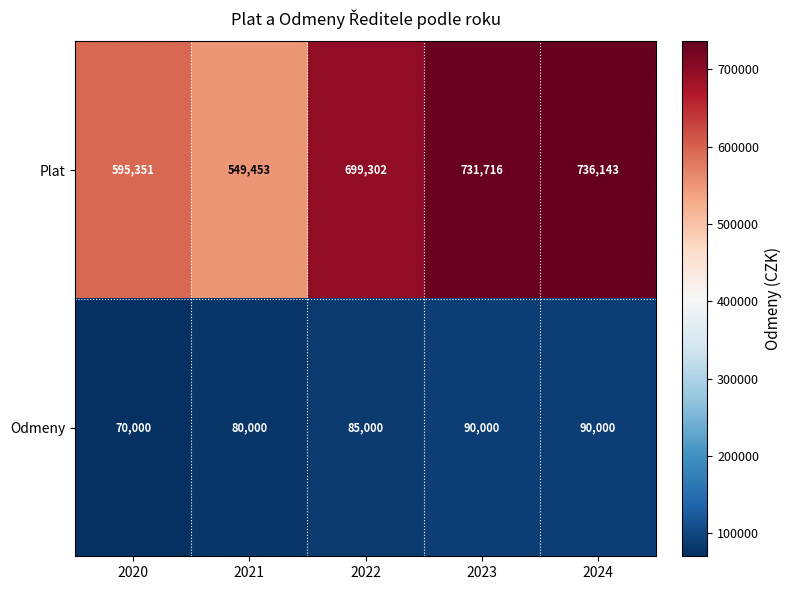

What is the minimum value for Plat?

549453